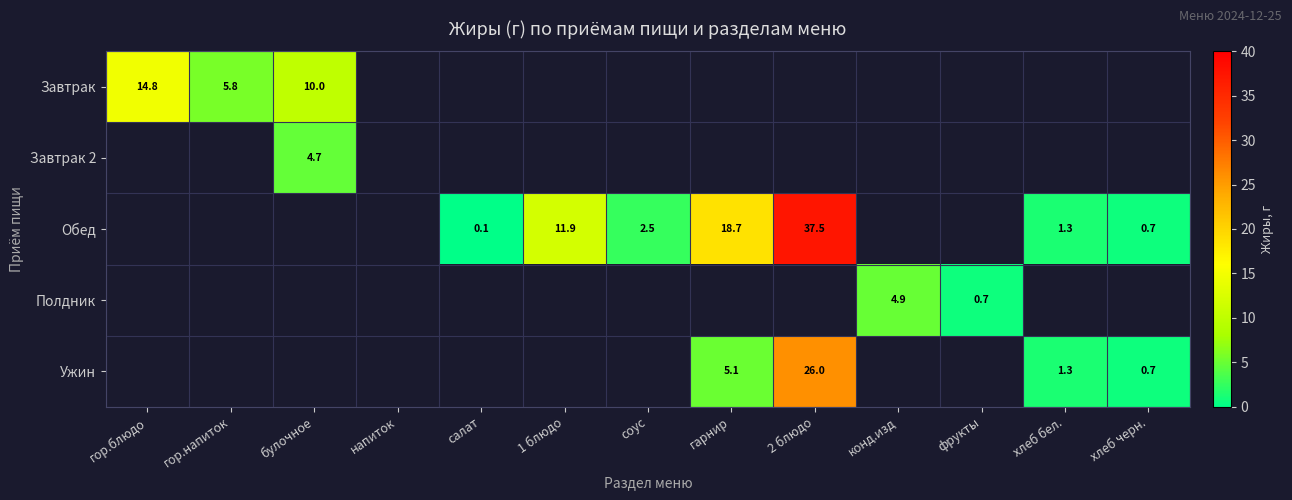

How many data points does each series have?

13